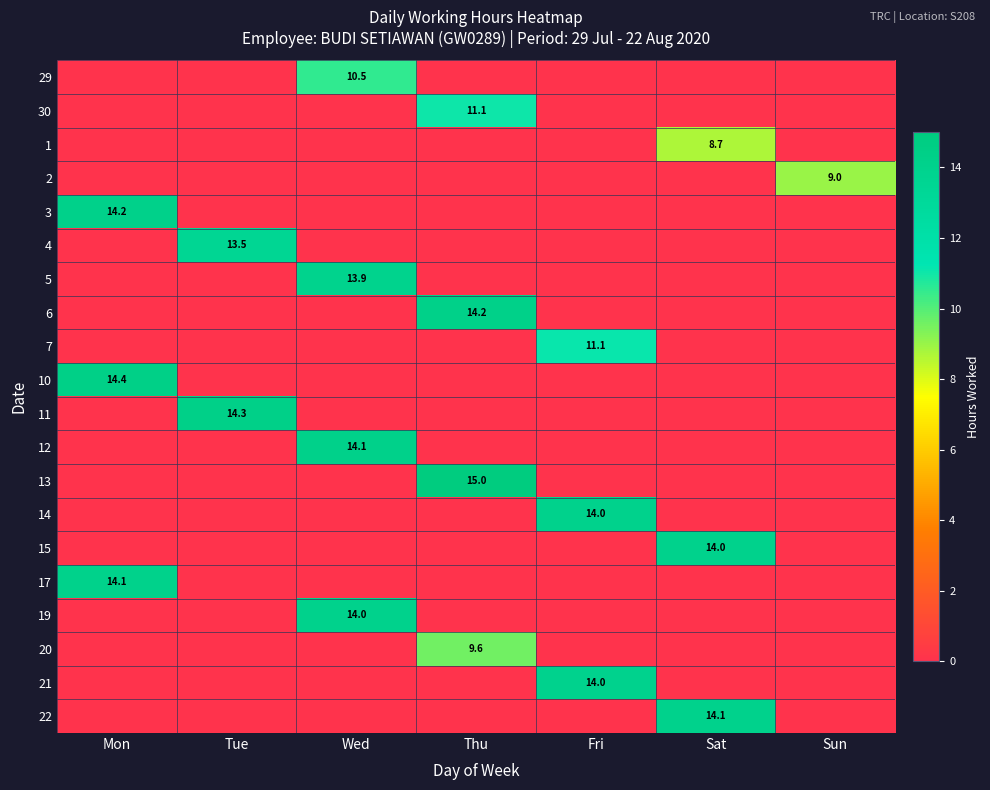

How many series are shown in this chart?

20